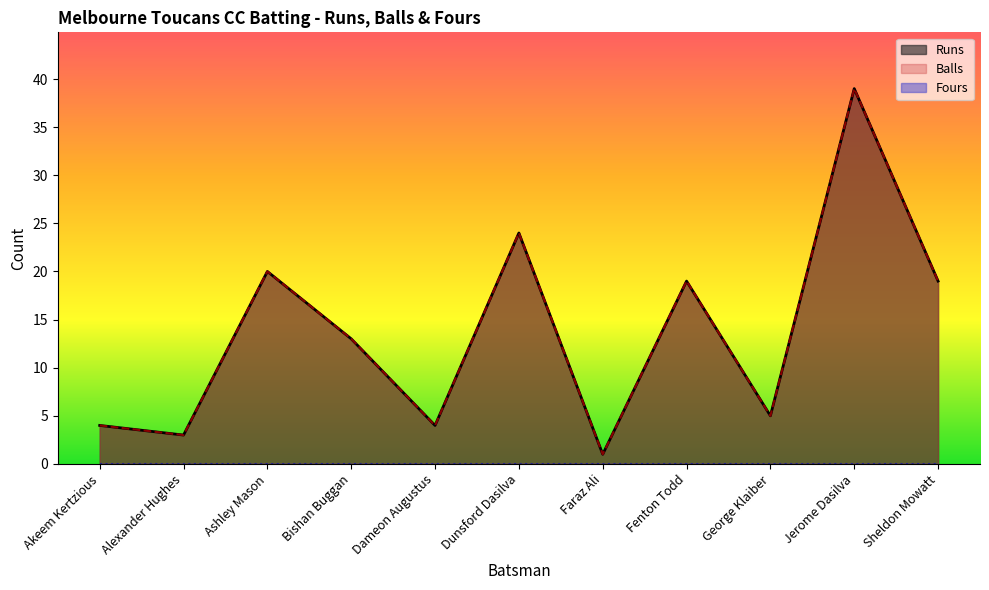

How many lines are shown in the chart?

3